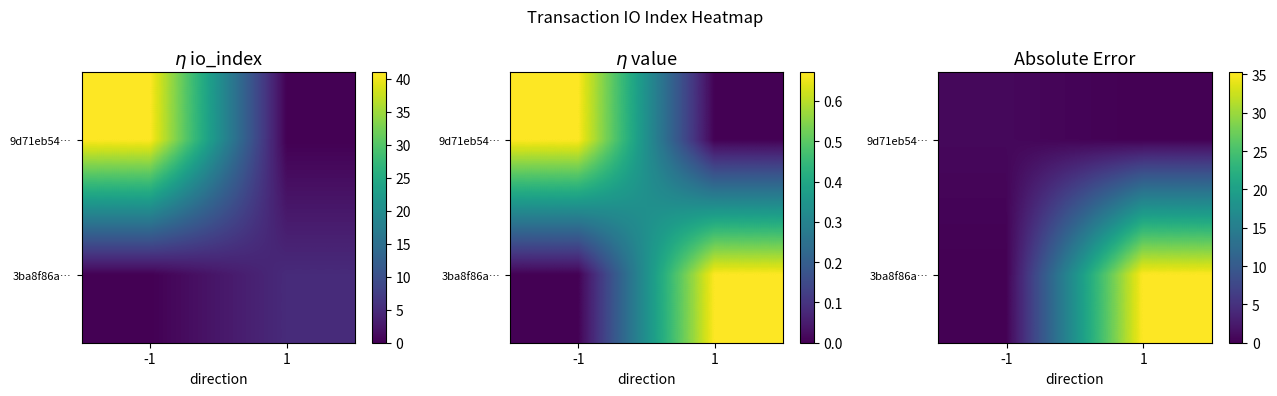

Rank the series by their average value, from lowest to highest.

9d71eb54…, 3ba8f86a…